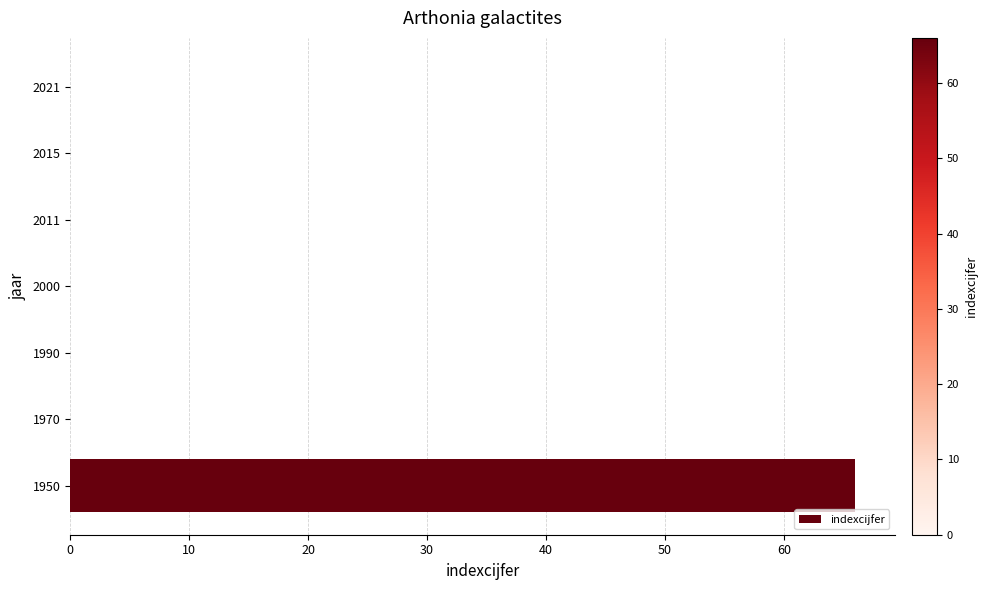

What is the average value?

9